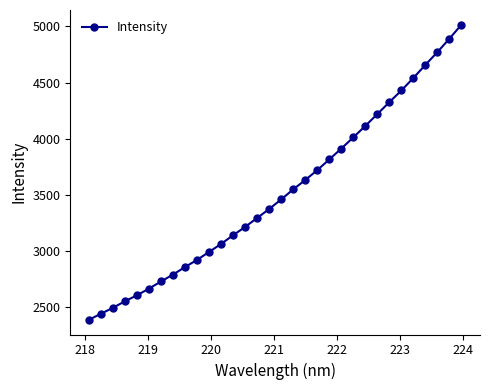

What is the sum of all values?

112598.0